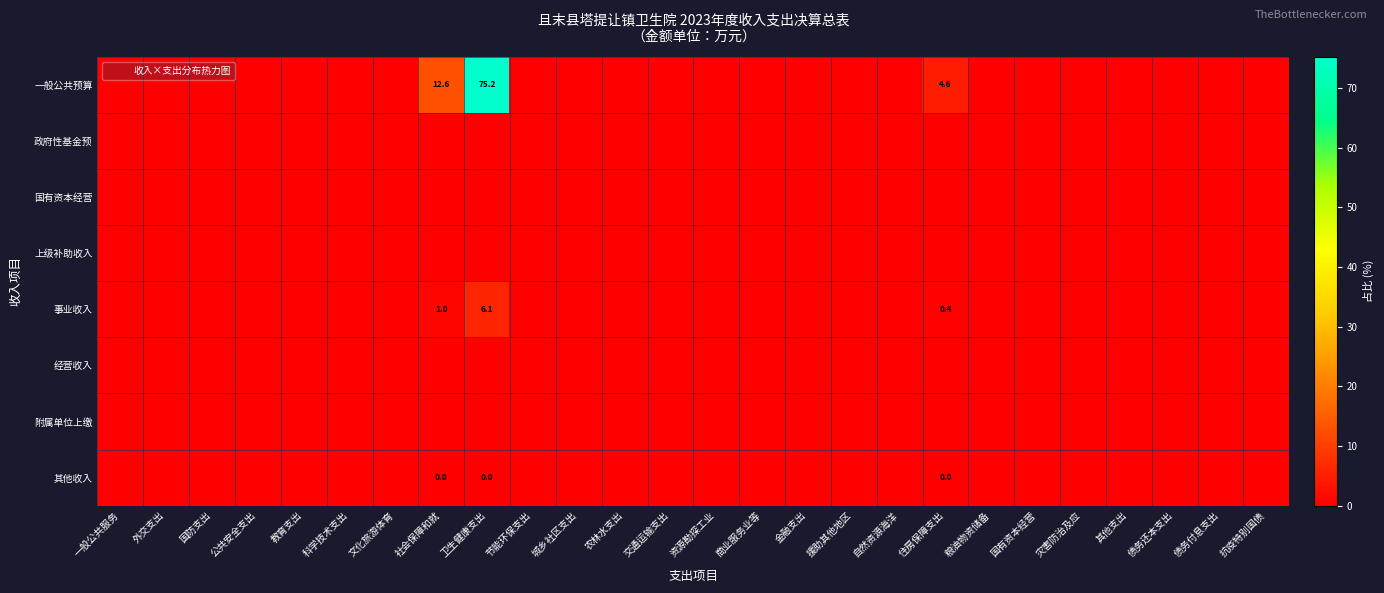

Is the value of 经营收入 at 节能环保支出 greater than the value of 国有资本经营 at 一般公共服务?

No